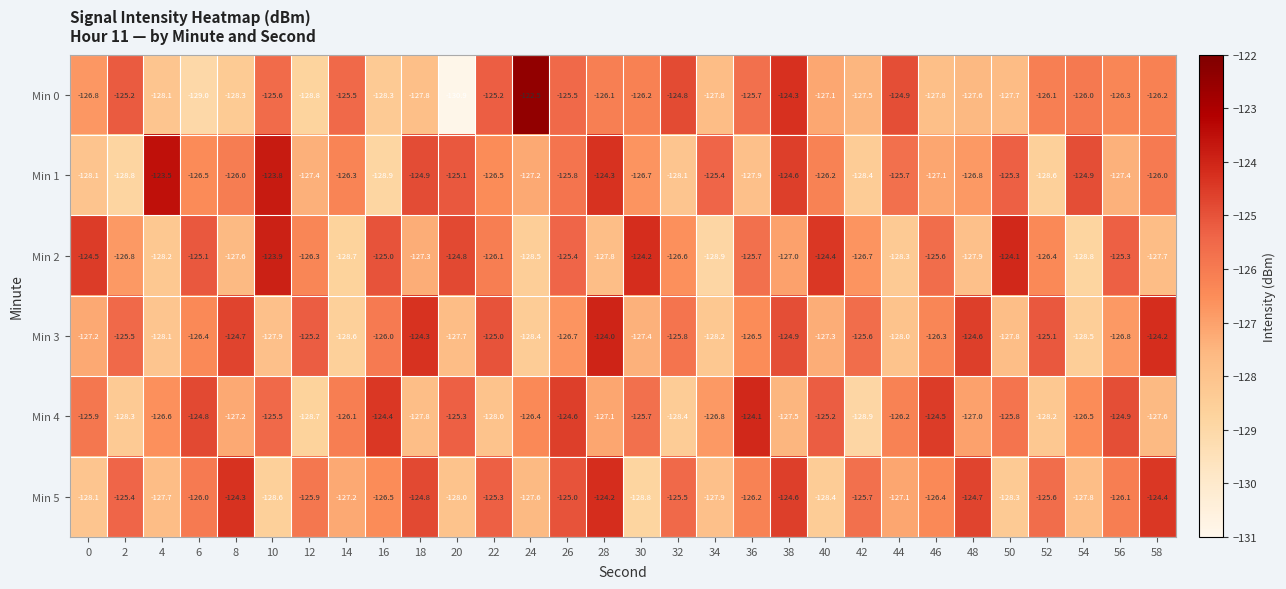

The Min 0 series shows -172.1 at 16. True or false?

False